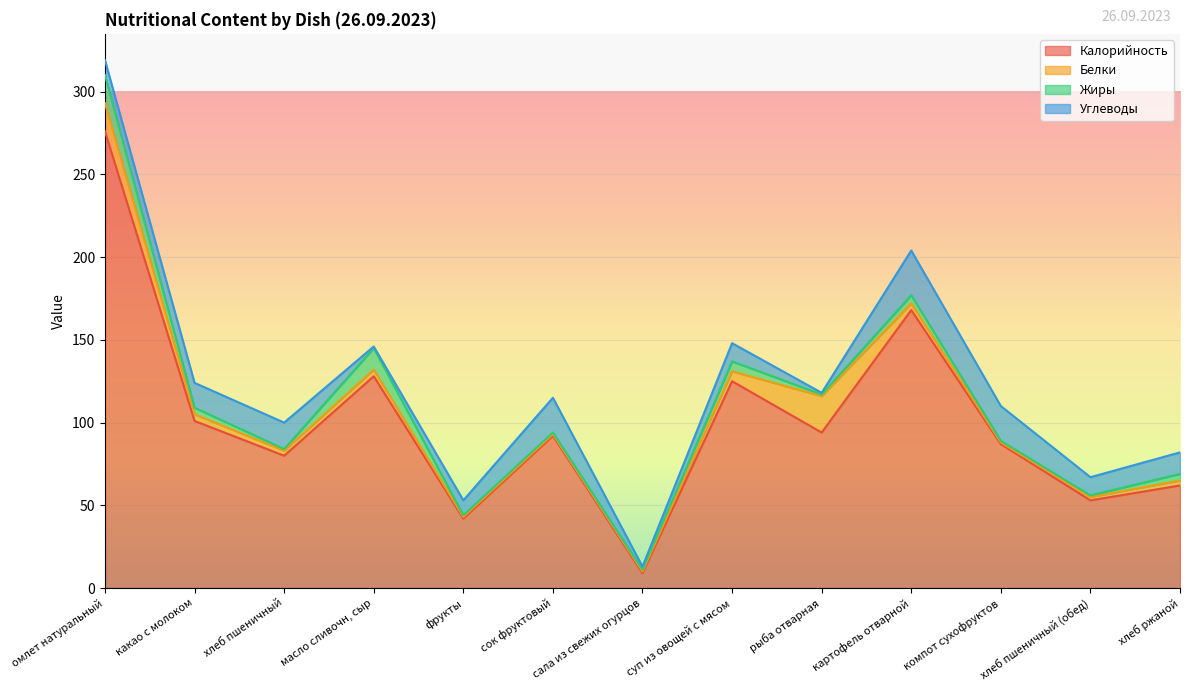

List the series in order of their peak value, lowest first.

Жиры, Белки, Углеводы, Калорийность